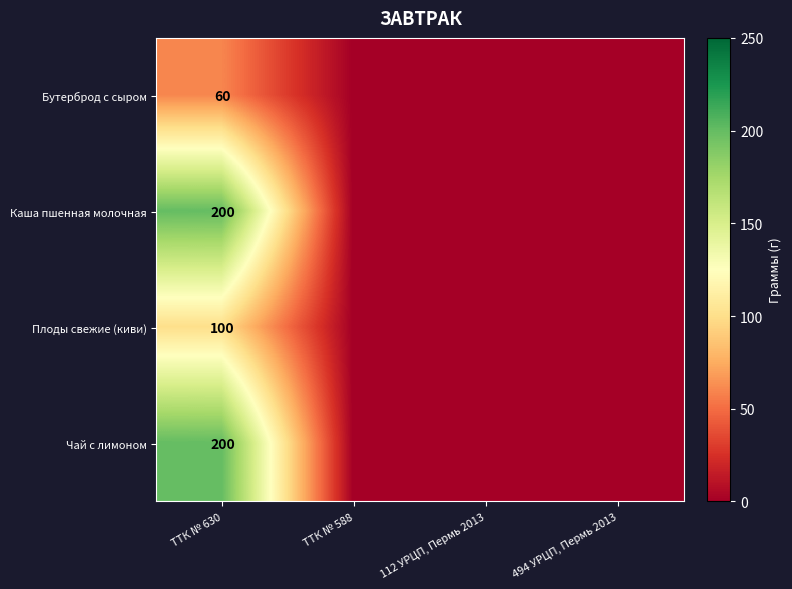

The Каша пшенная молочная series shows 304 at ТТК № 630. True or false?

False